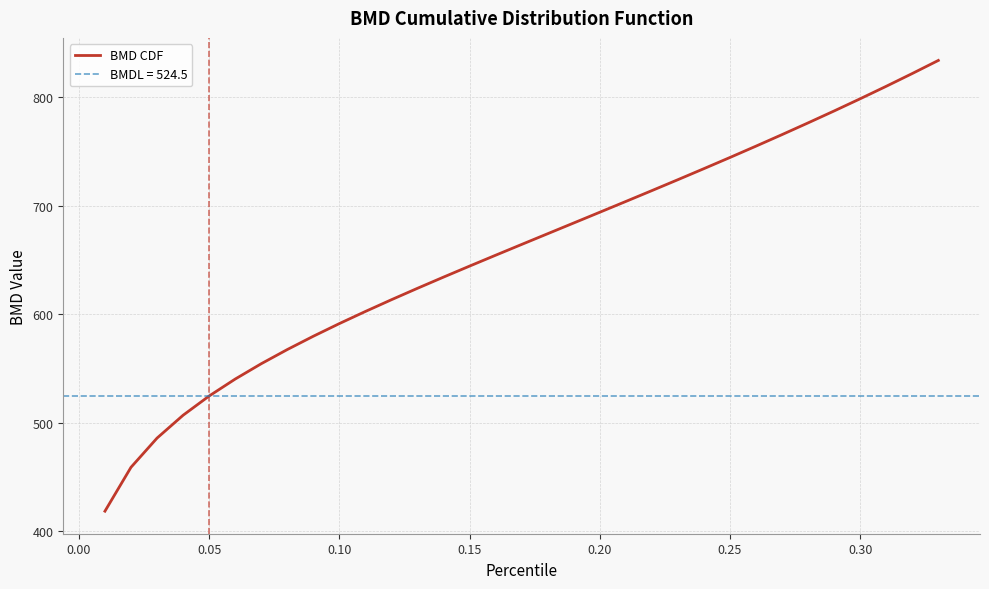

Count the number of data series in this chart.

1